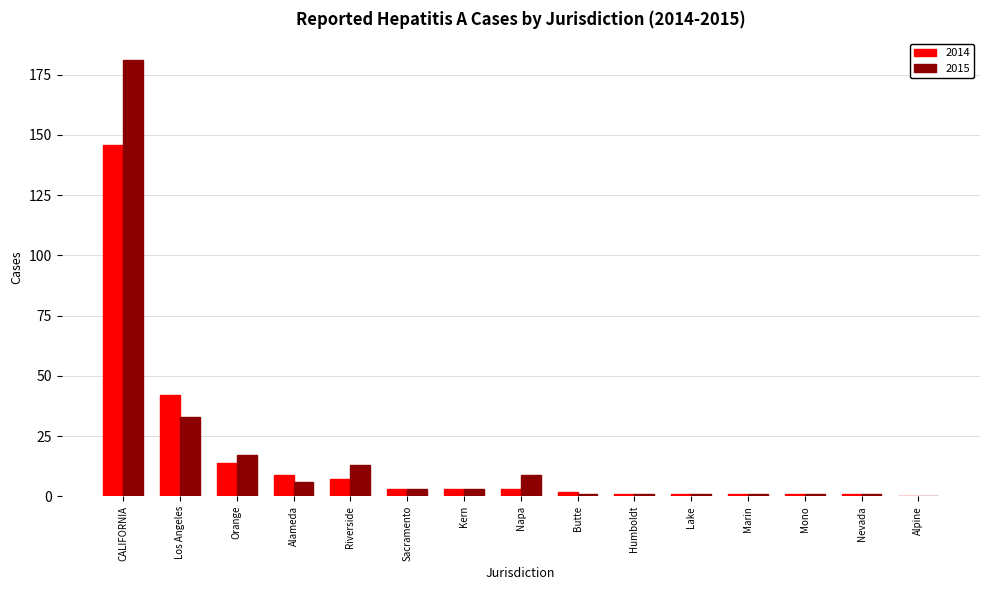

What is the greatest value displayed?

181